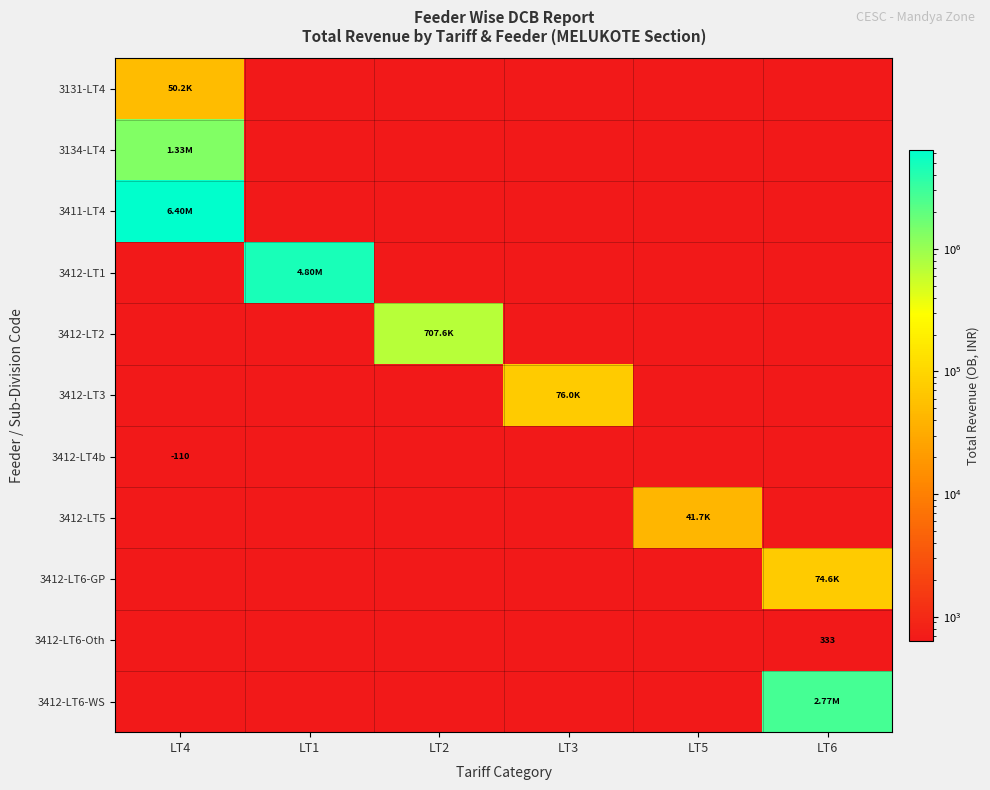

Which series has the widest spread of values?

3411-LT4